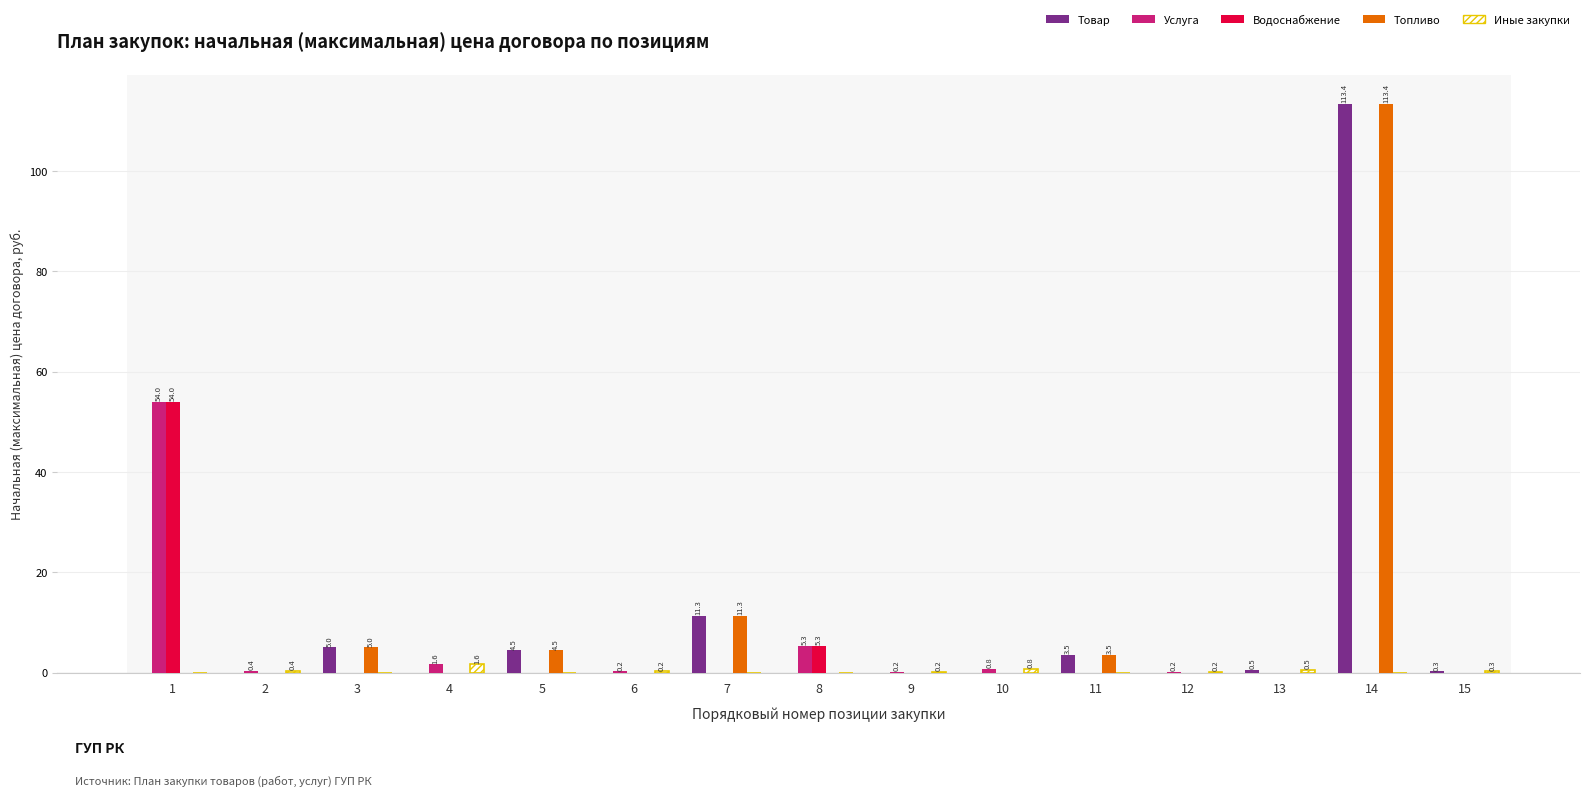

At which label is Товар closest to 56?

7